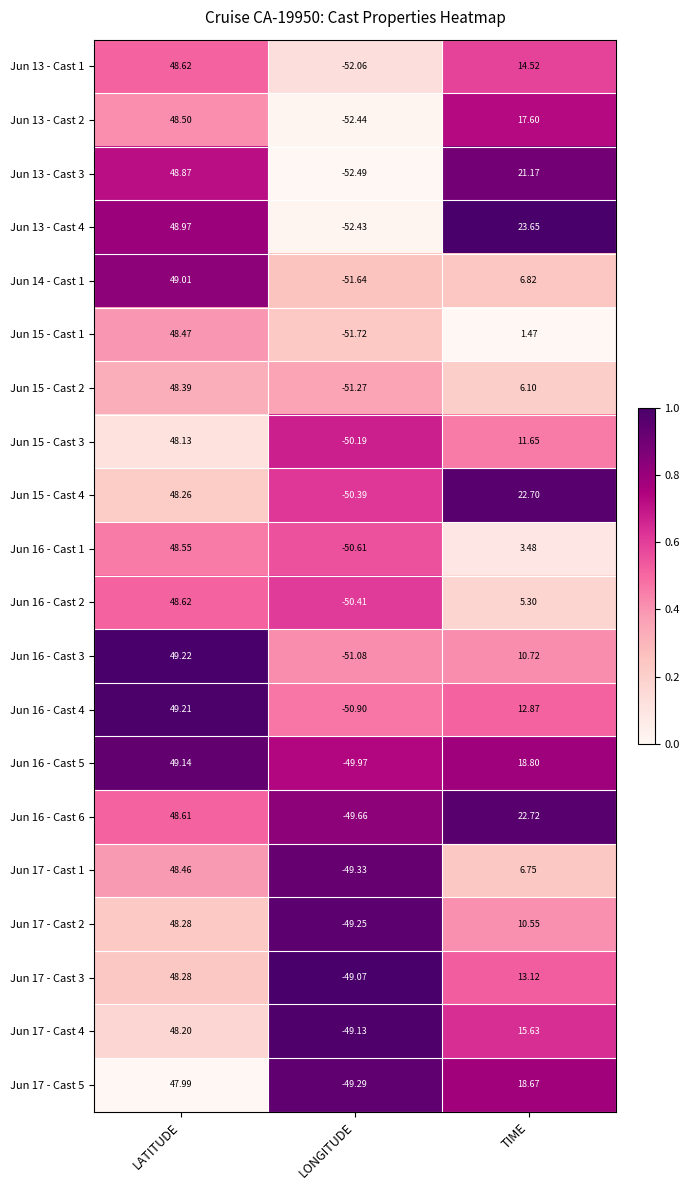

Where is Jun 16 - Cast 1 nearest to the value -1?

TIME